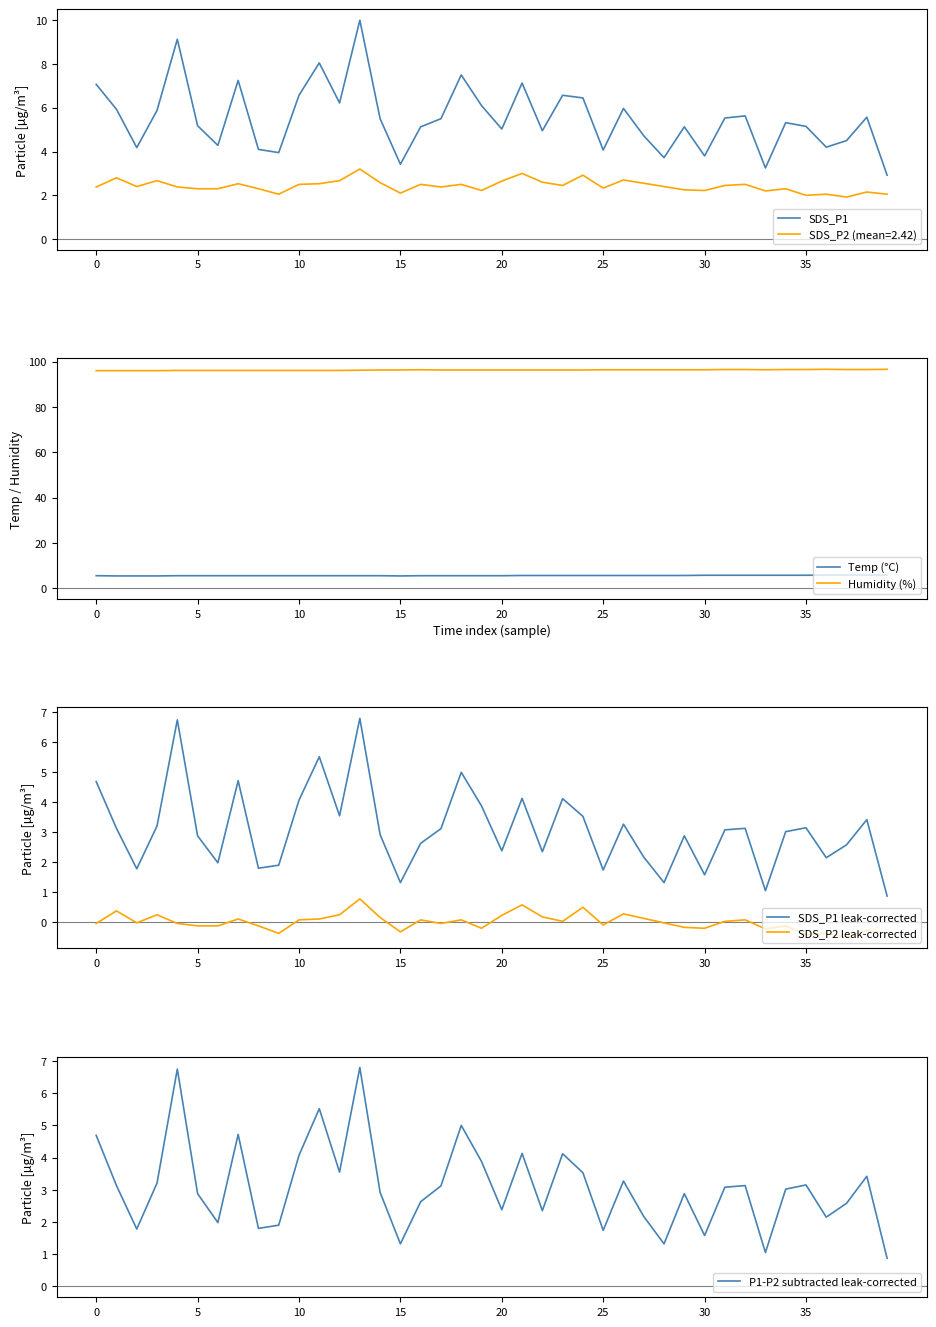

What is the lowest value of the Humidity (%) series?

96.0